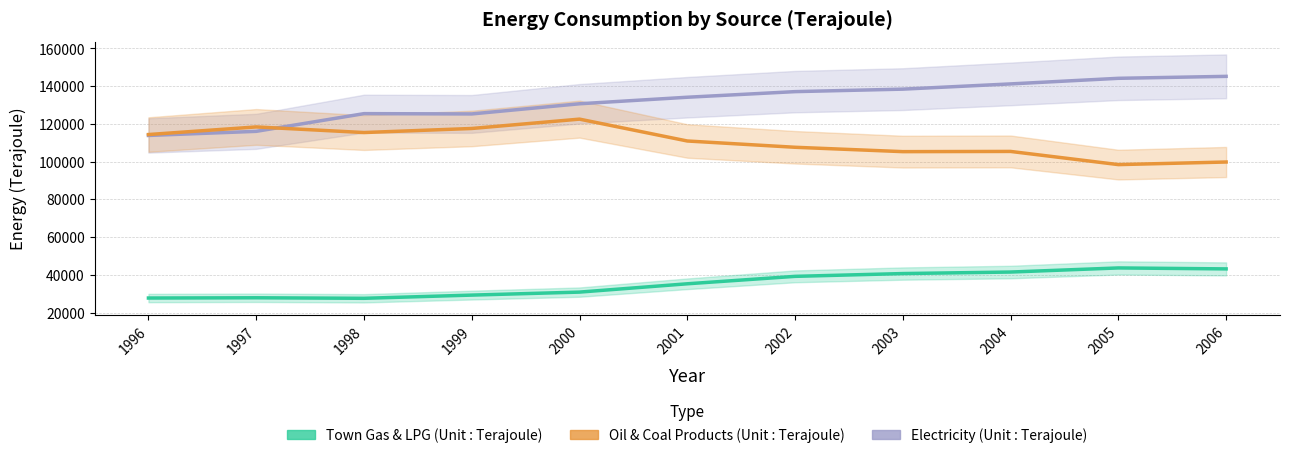

At which label is Electricity (Unit : Terajoule) closest to 129541?

2000